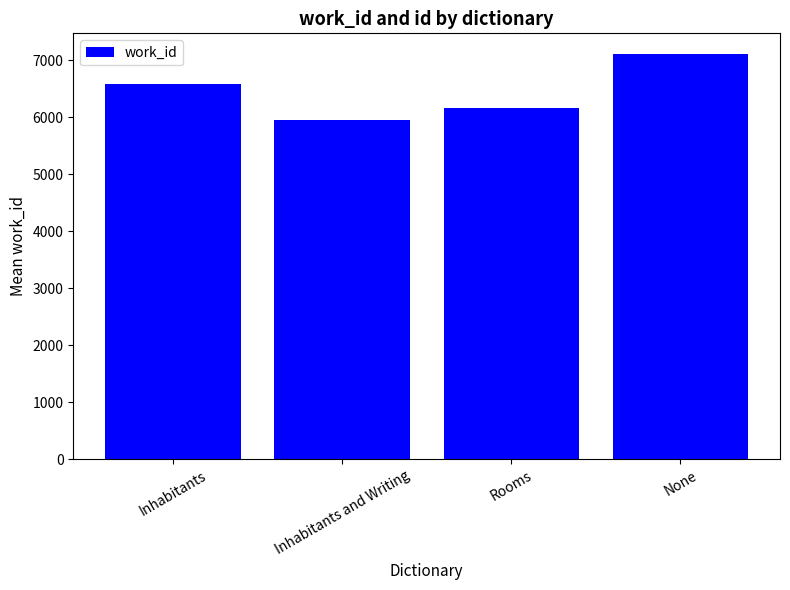

Reading left to right, transcribe all the data shown in this chart.

6589.4	5960.0	6163.0	7120.0